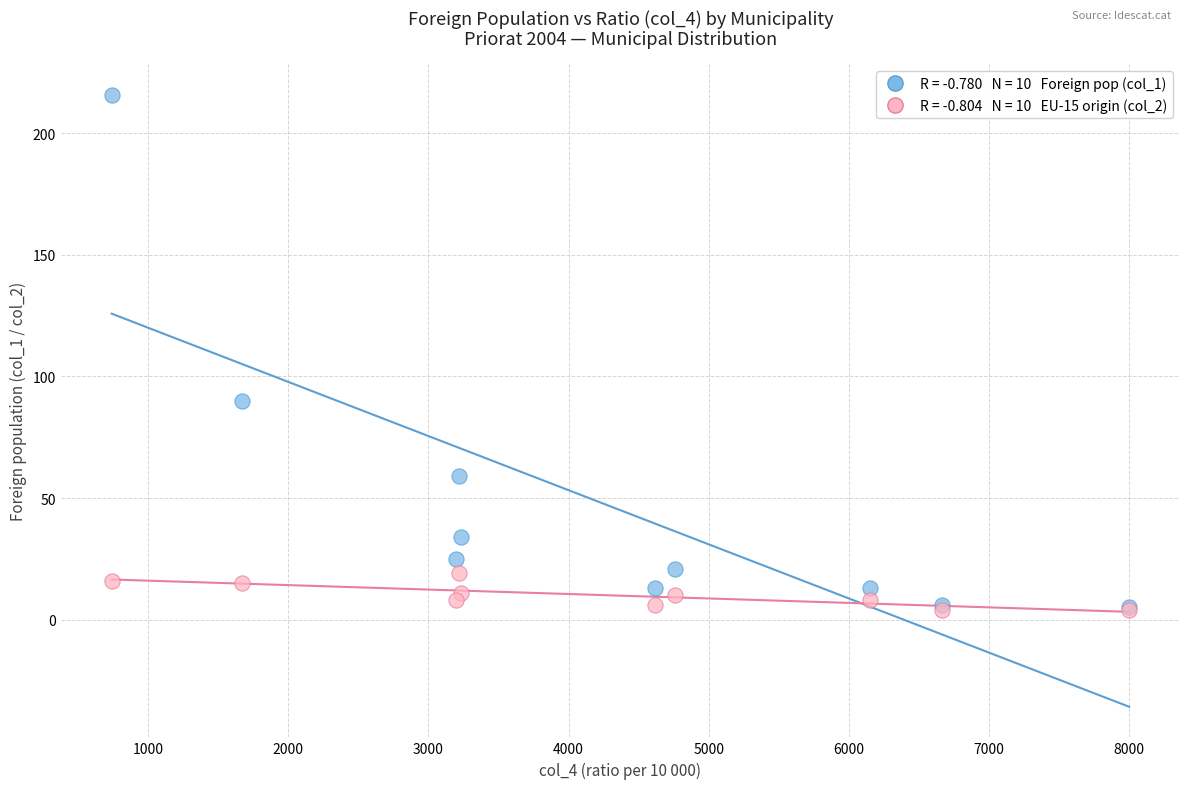

Across all series, what Y value is closest to 110?

90